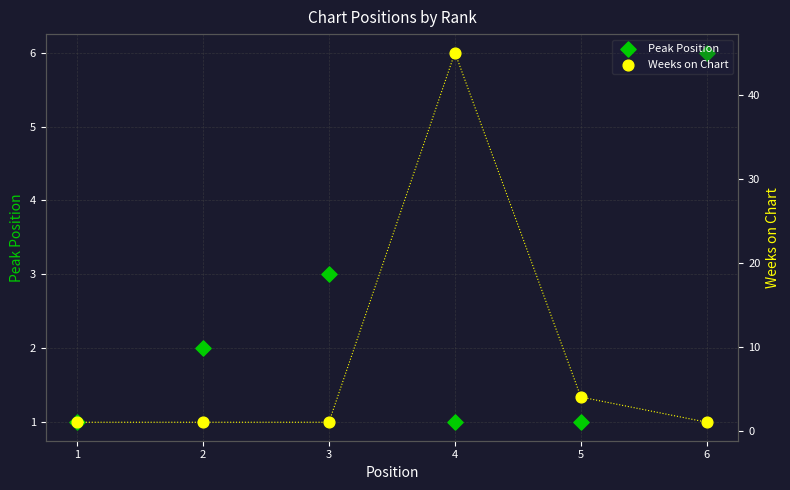

At which category is the sum across all series the highest?

4